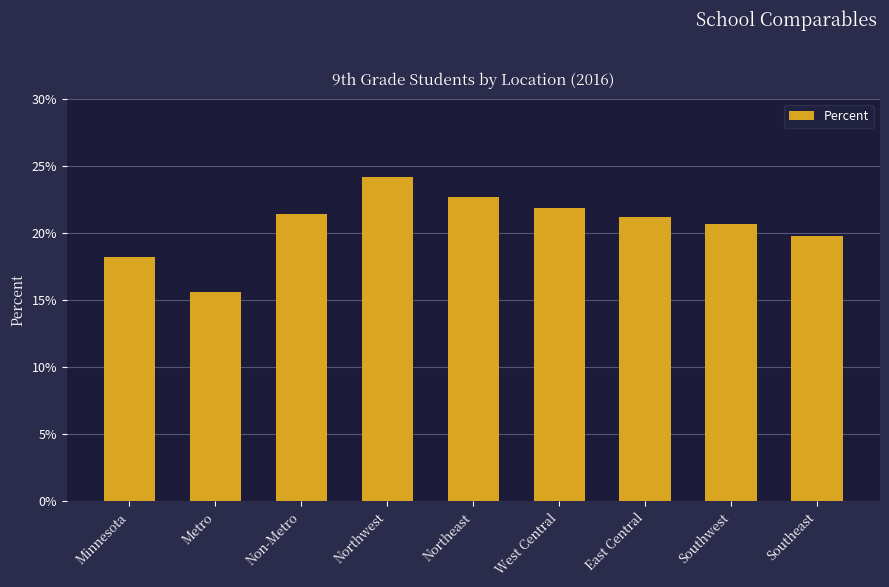

What is the value of the 3rd bar from the left?

0.2